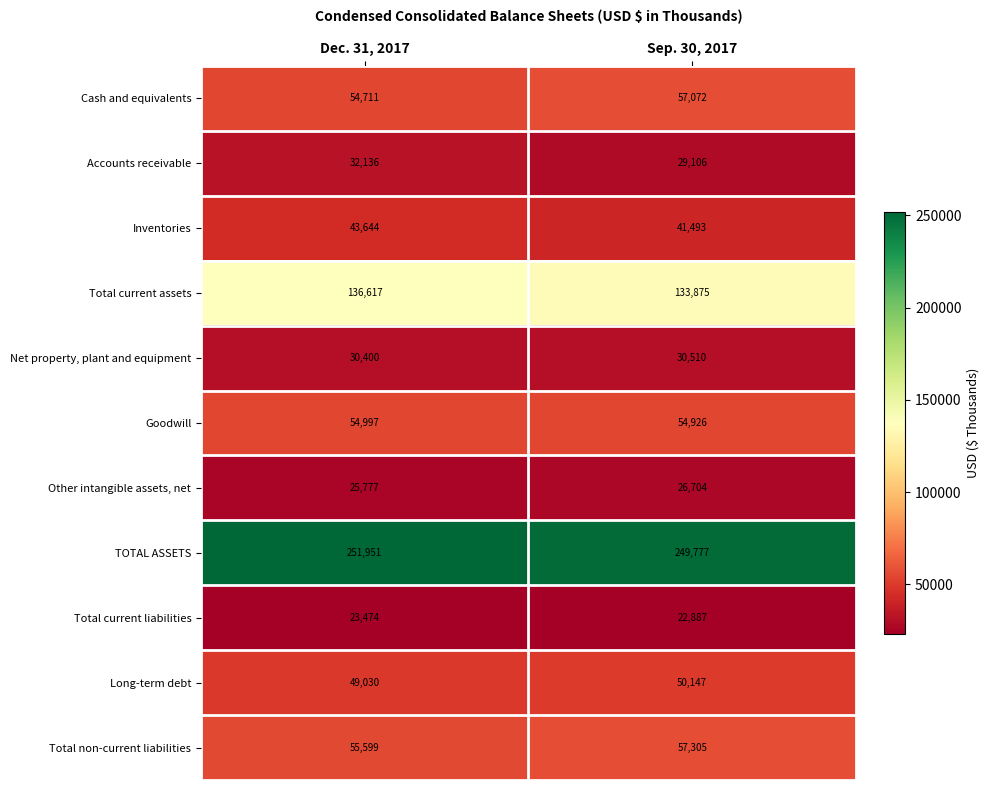

What is the maximum value shown in the chart?

251951